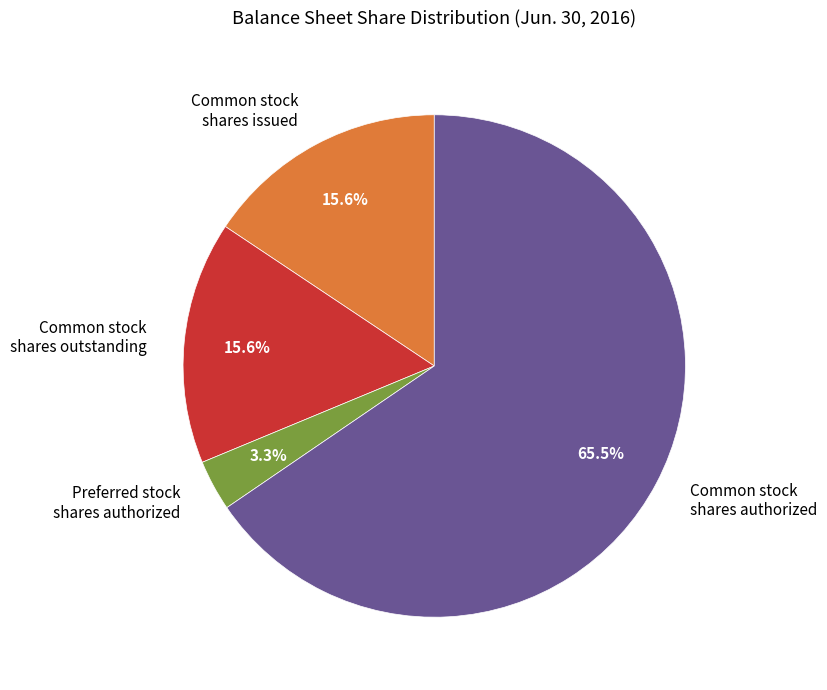

Does any single category account for the majority?

Yes